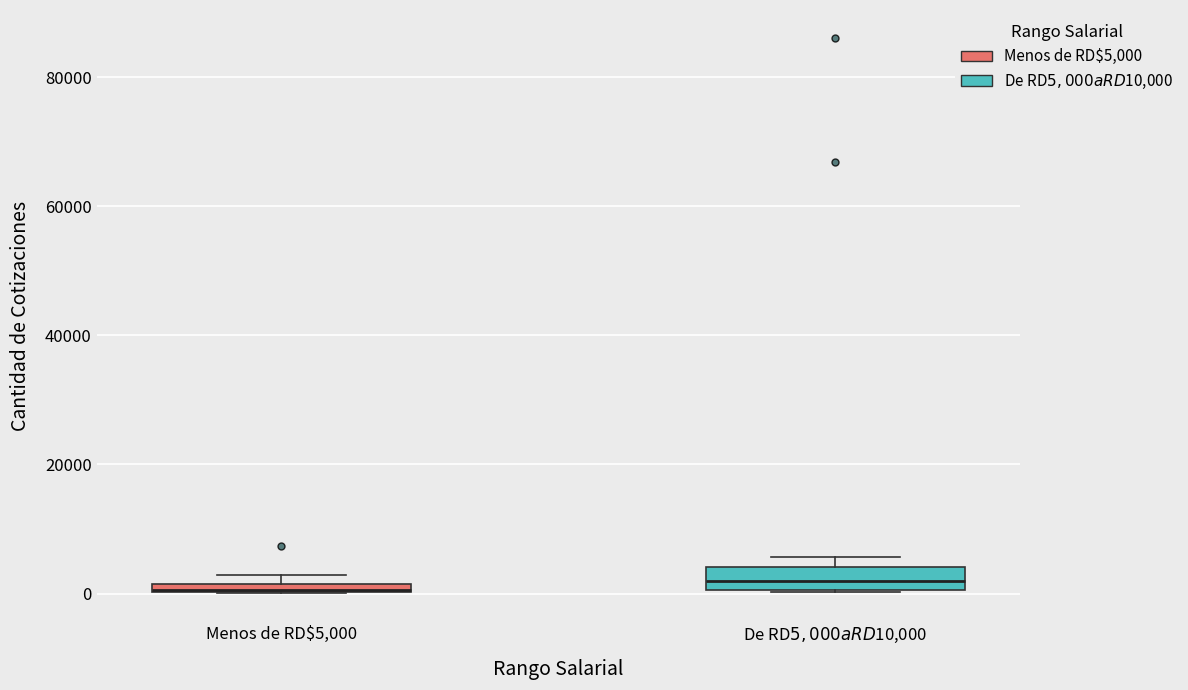

Where is the lower edge of the box for De RD$5,000 a RD$10,000 on the y-axis? The values are not printed on the chart, so give them approximately, as read against the axis.

0